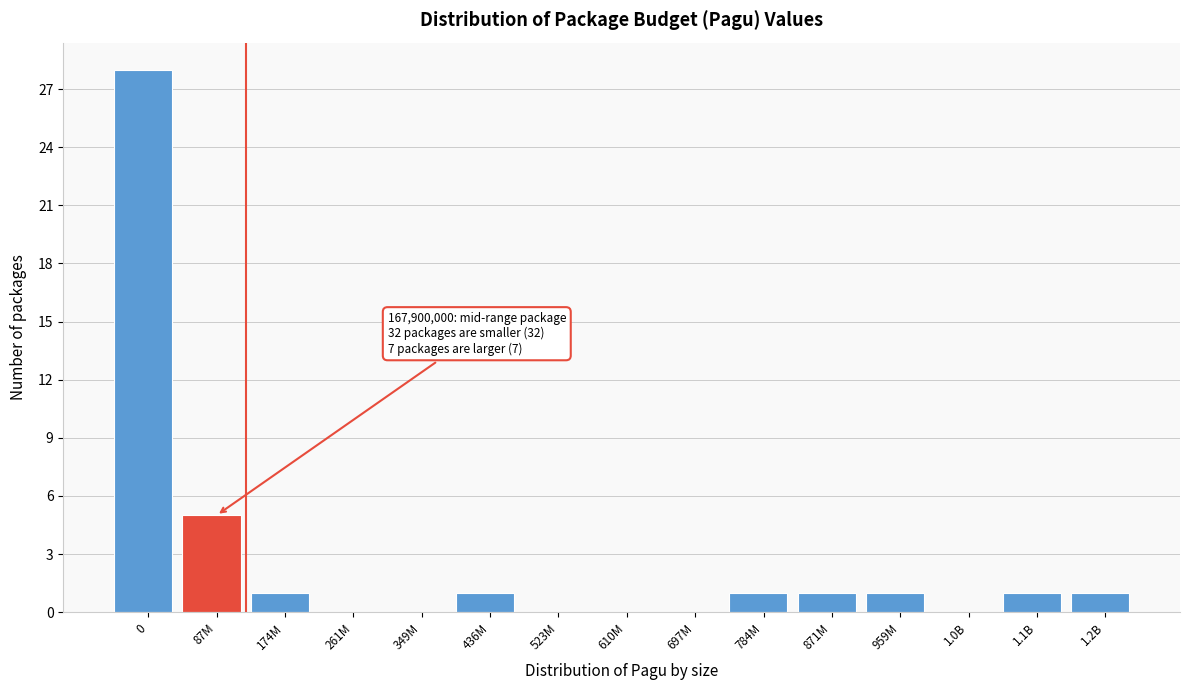

Reading right to left, what are all the values shown in this chart?

1.2B=1	1.1B=1	1.0B=0	959M=1	871M=1	784M=1	697M=0	610M=0	523M=0	436M=1	349M=0	261M=0	174M=1	87M=5	0=28